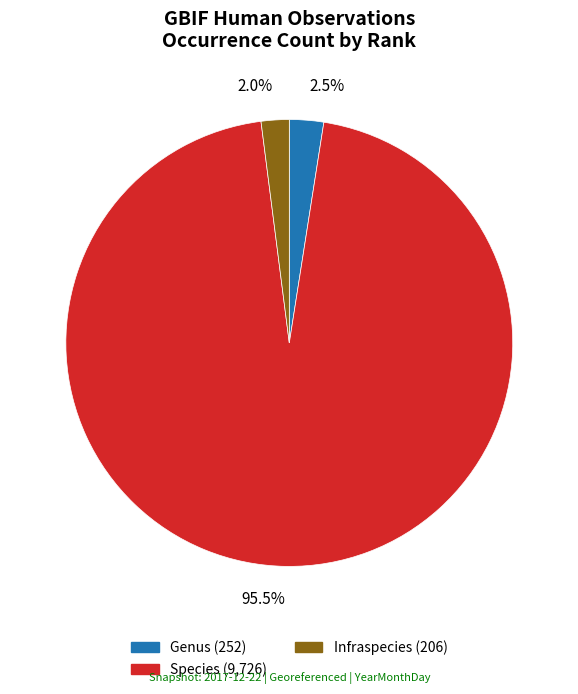

Is the sum of Infraspecies and Species greater than half?

Yes